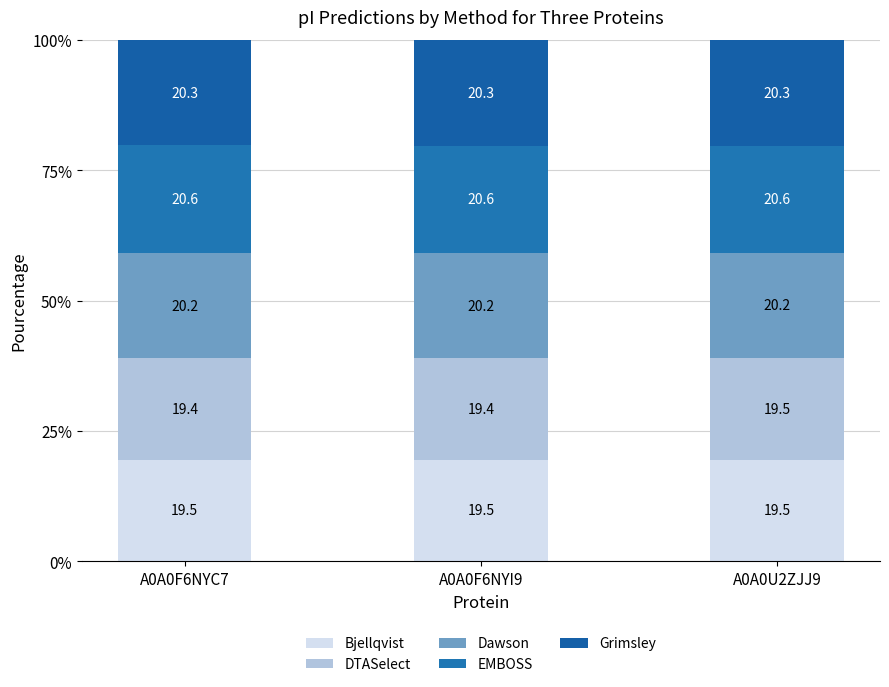

How many data points does each series have?

3